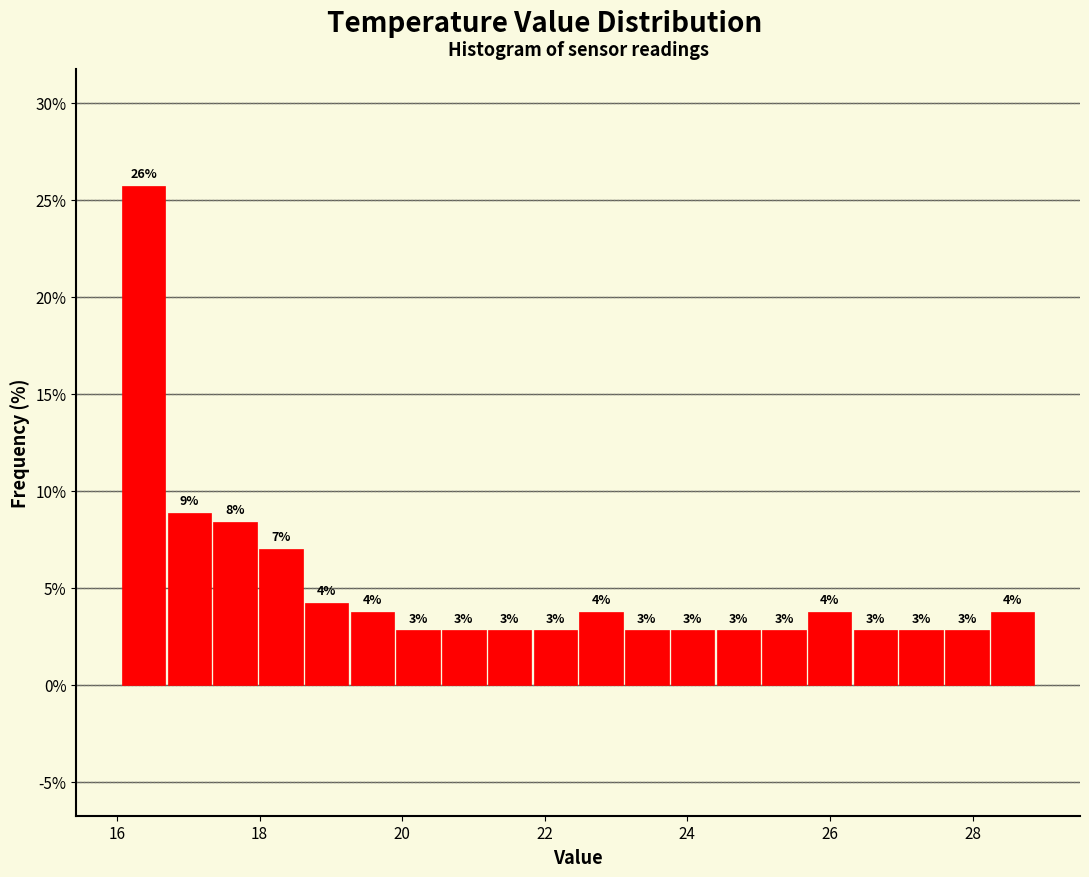

Read against the x-axis, roughly where is the centre of the tallest bar?

16.4